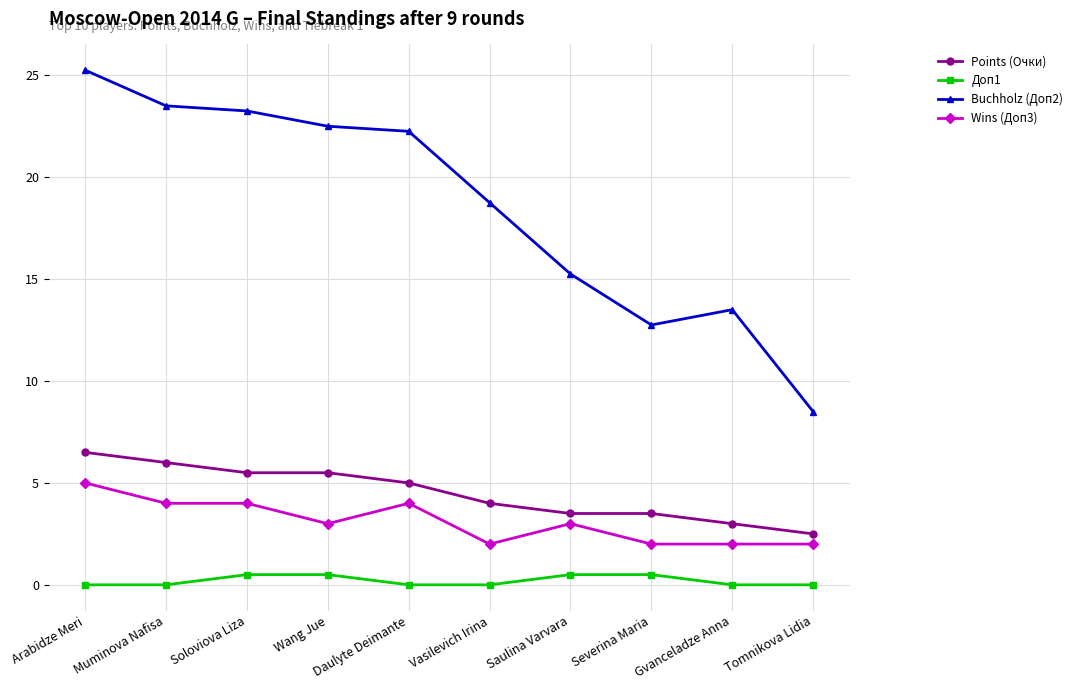

True or false: Wins (Доп3) and Points (Очки) intersect in this chart.

False